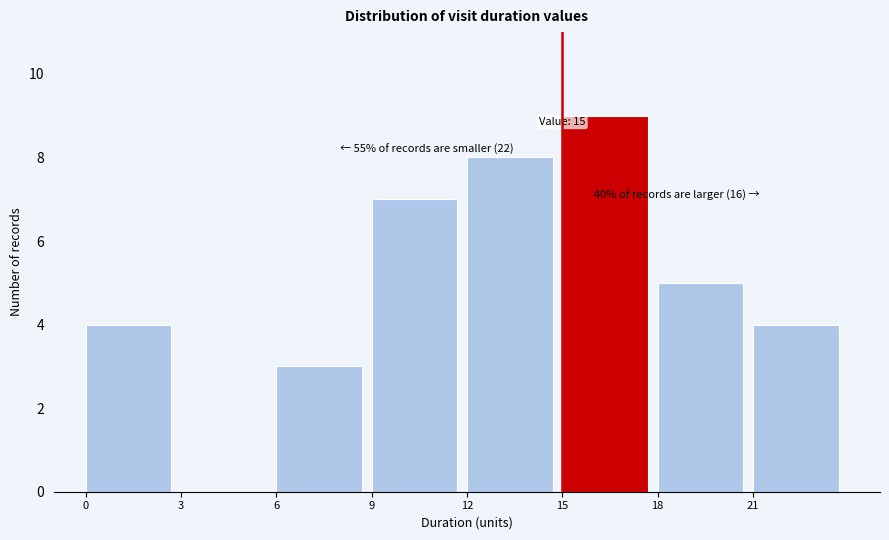

Over which range of the x-axis is the bar tallest?

15 to 18